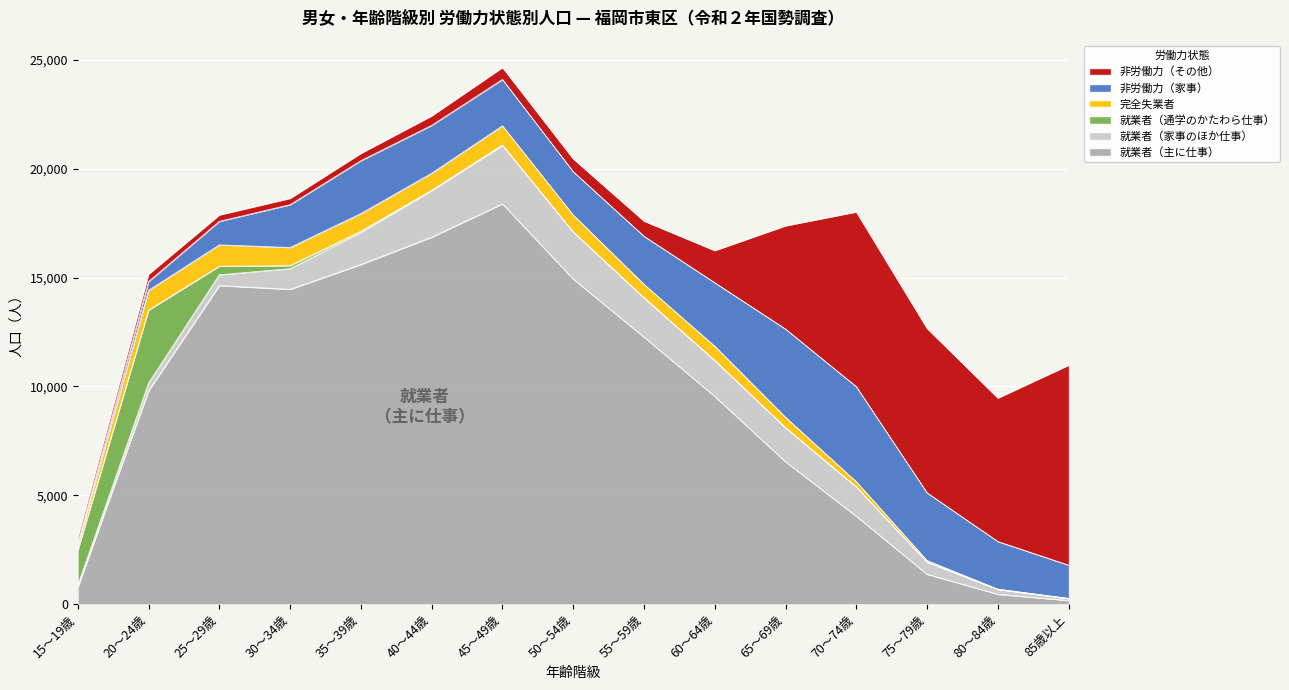

What value does the 非労働力（家事） series have at 70～74歳, to the nearest 100?

4400